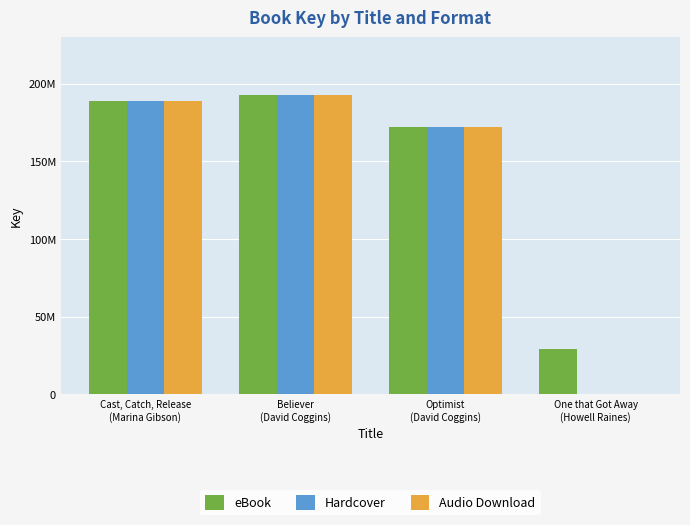

What are all the series names shown in the legend?

eBook, Hardcover, Audio Download